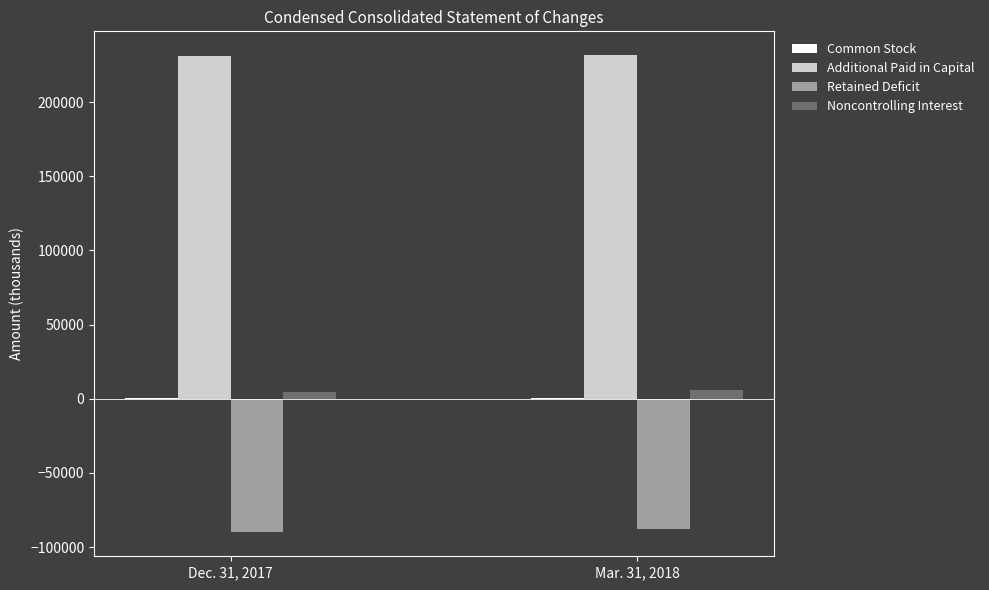

The value of Additional Paid in Capital at Dec. 31, 2017 is 400256. True or false?

False